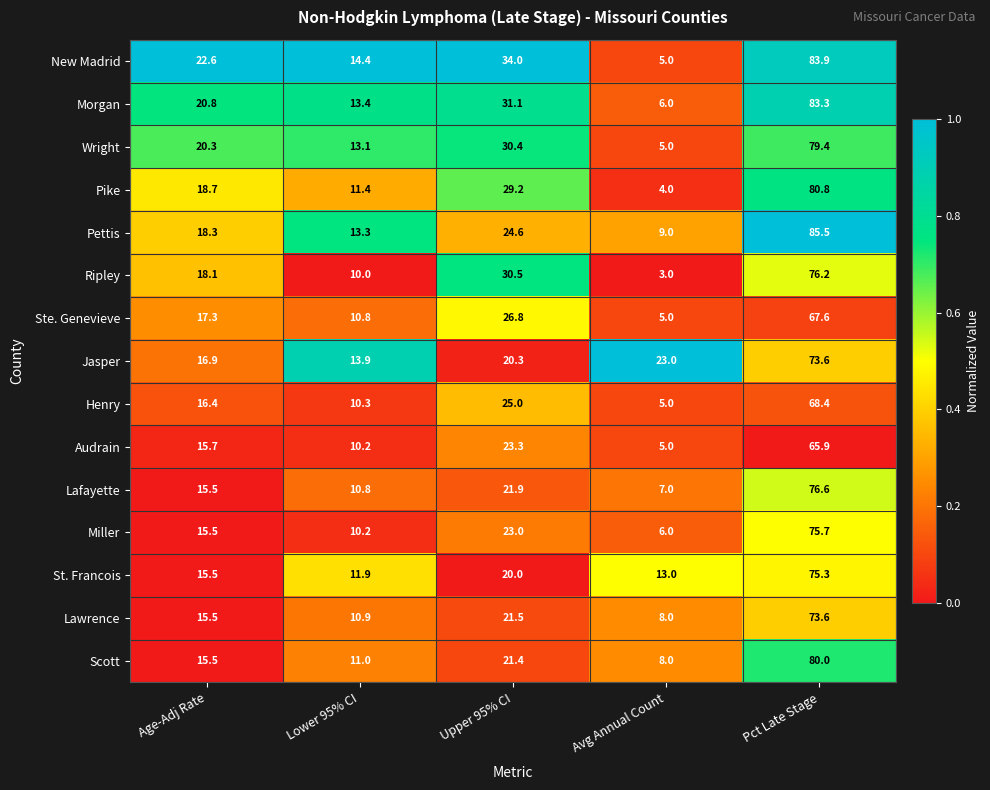

What is the highest value of the Audrain series?

65.9